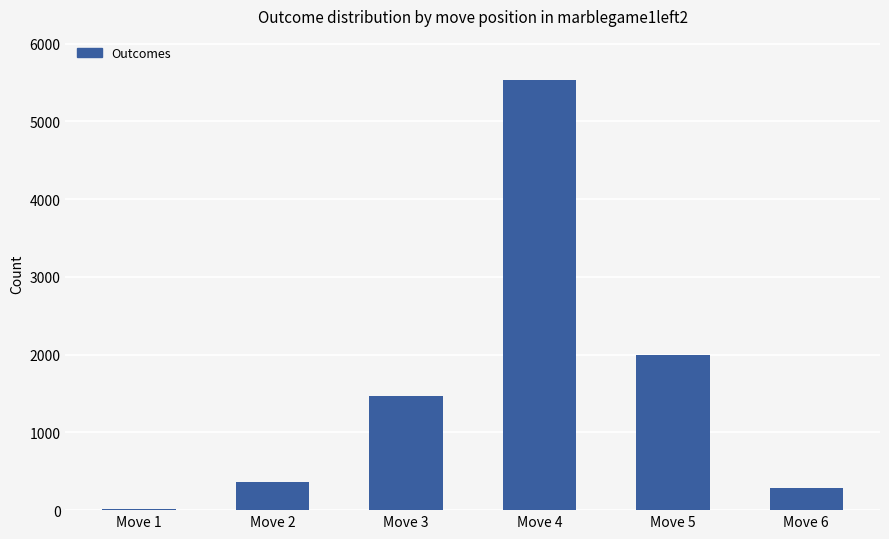

What is the average value?

1611